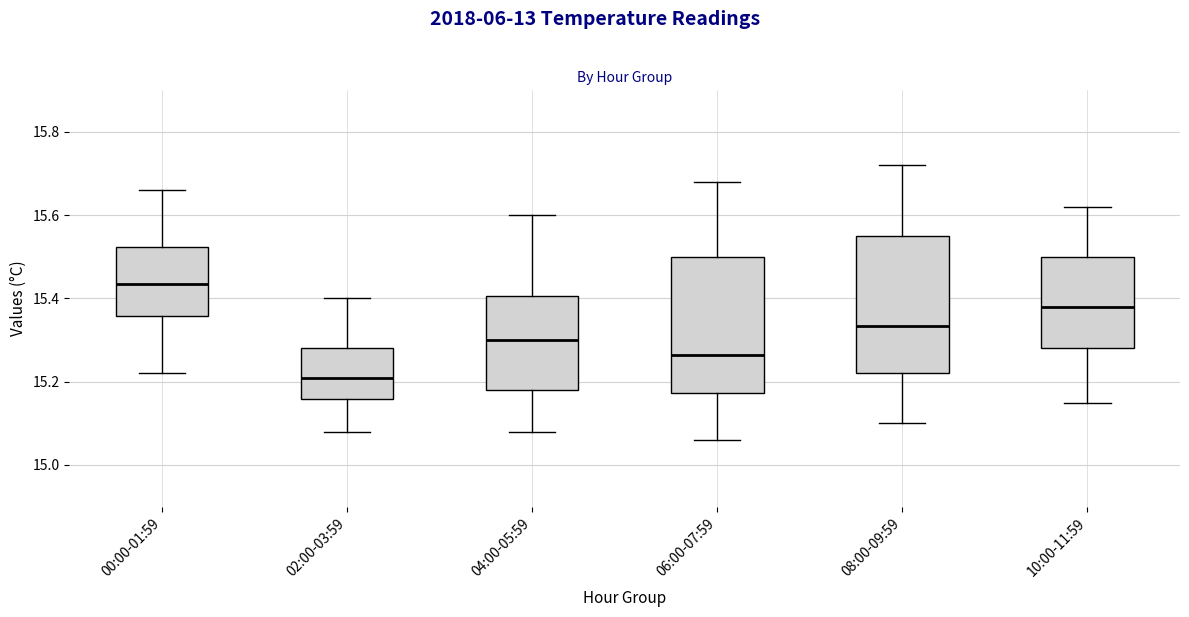

Which box's median line is the lowest?

02:00-03:59